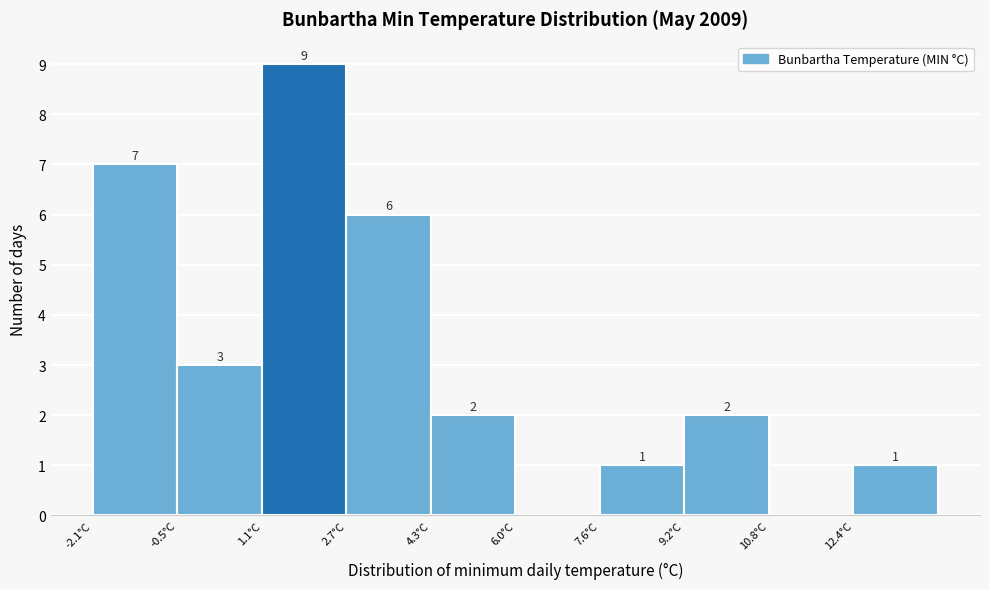

Over which range of the x-axis is the bar tallest?

1.2 to 2.8